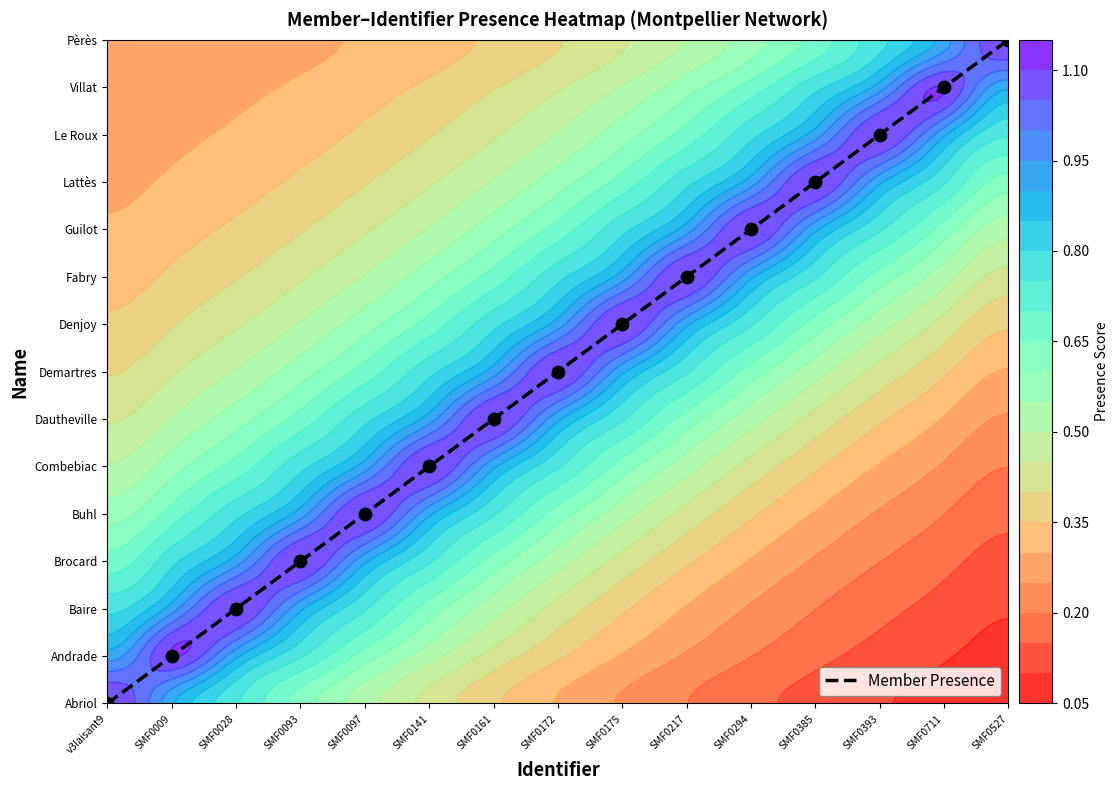

Approximately how many times larger is the value at SMF0175 compared to SMF0711?

0.6